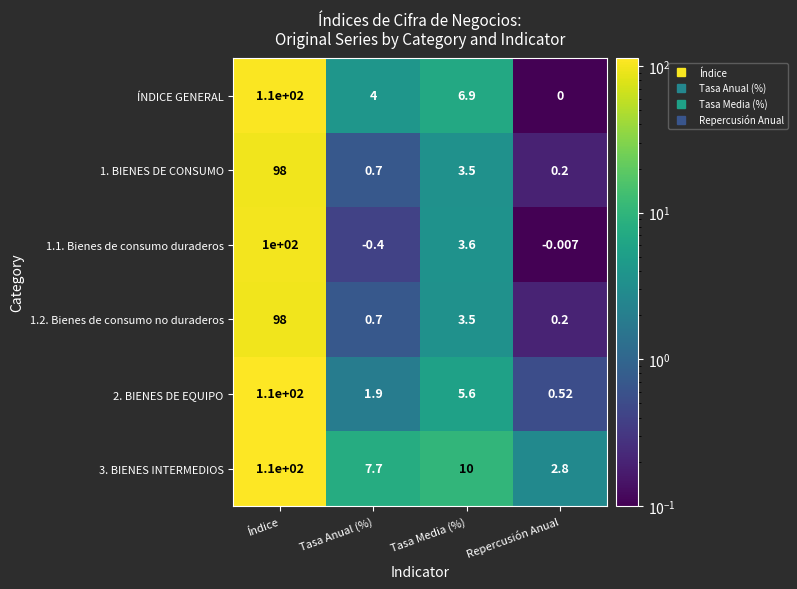

At which label does 2. BIENES DE EQUIPO reach its minimum?

Repercusión Anual